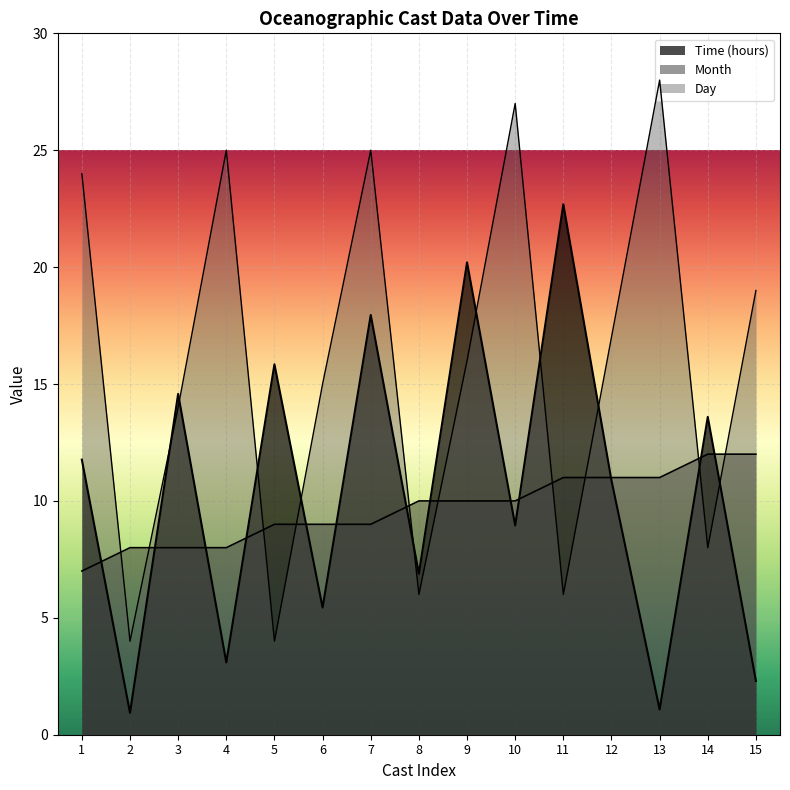

Where is Day nearest to the value 16?

9